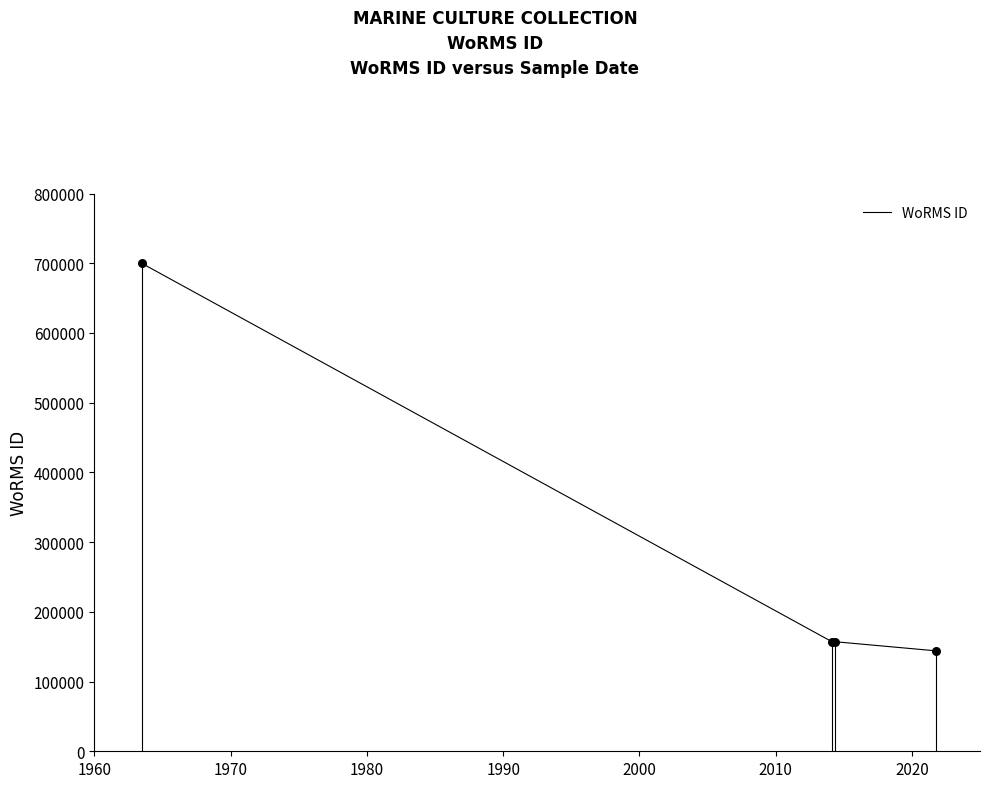

What is the minimum value shown in the chart?

144094